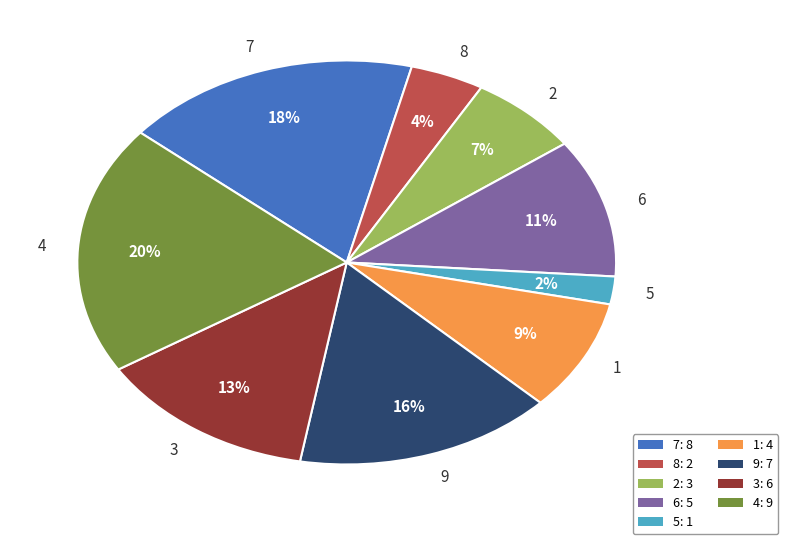

The 5 slice represents 2% of the pie. True or false?

True